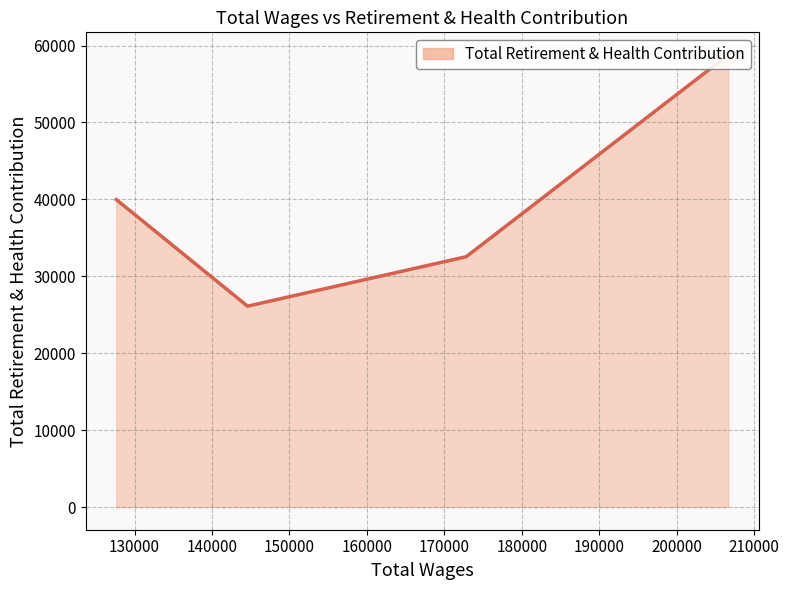

What is the approximate value at 206630.0?

58773